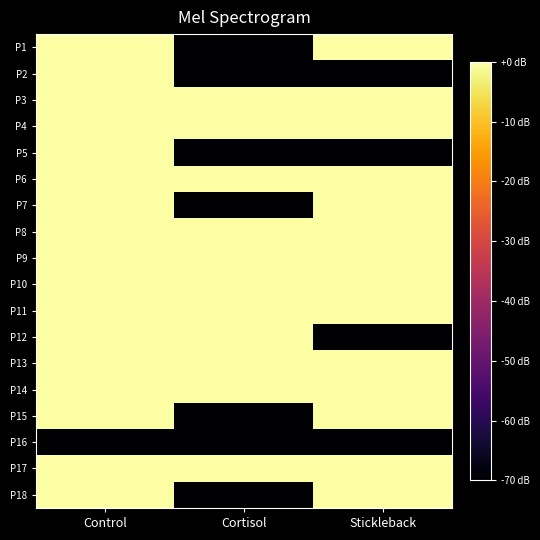

At which category is the sum across all series the highest?

Control